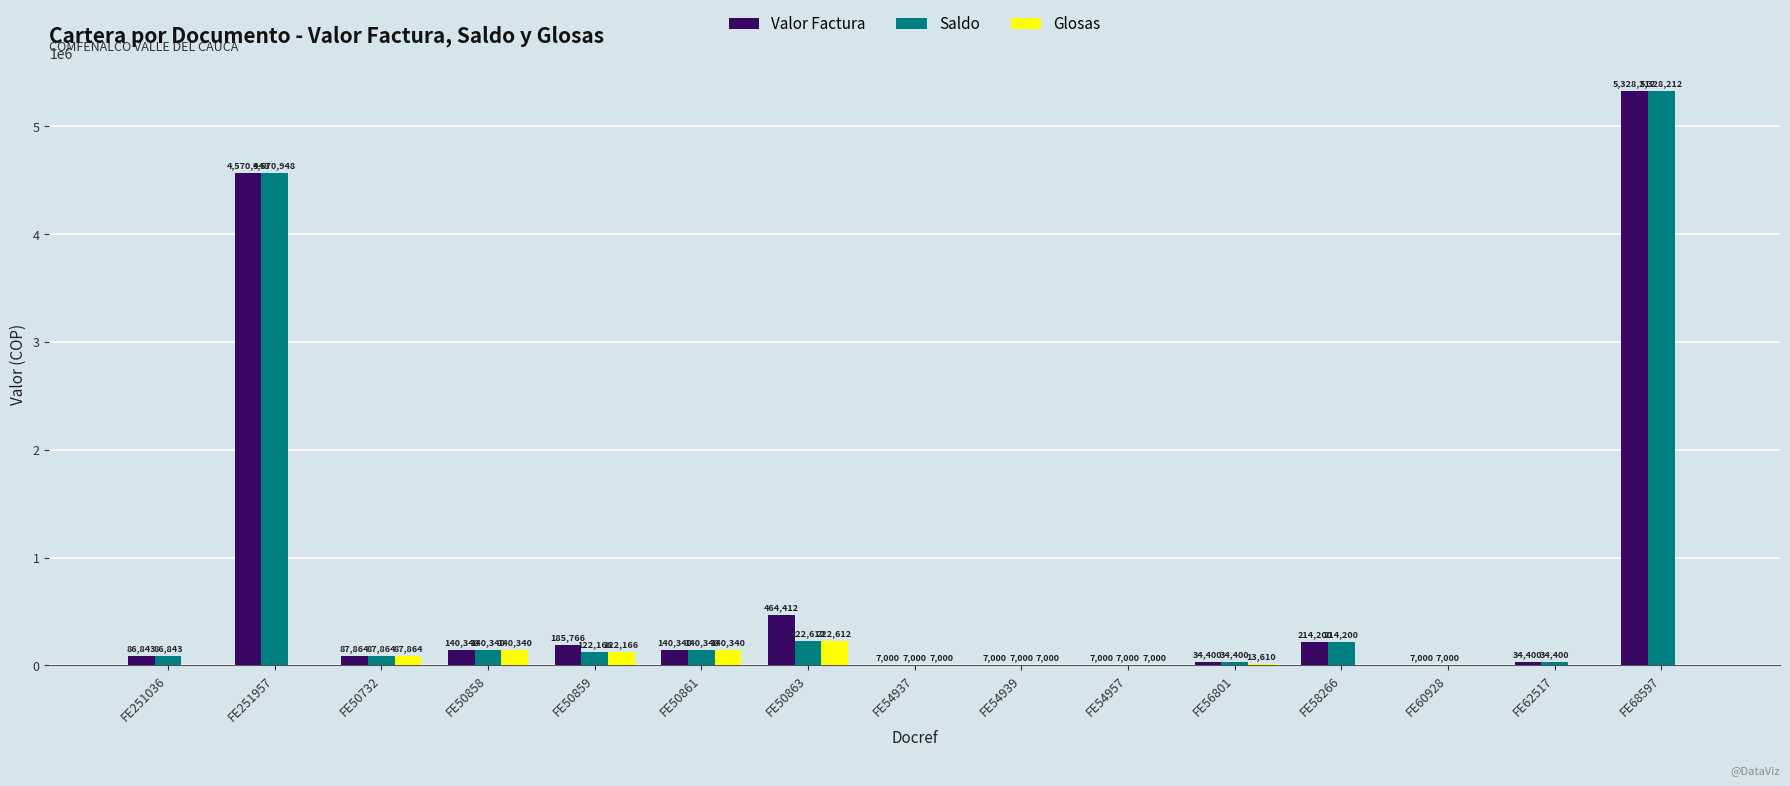

True or false: Saldo has a value of 7000 at FE54957.

True